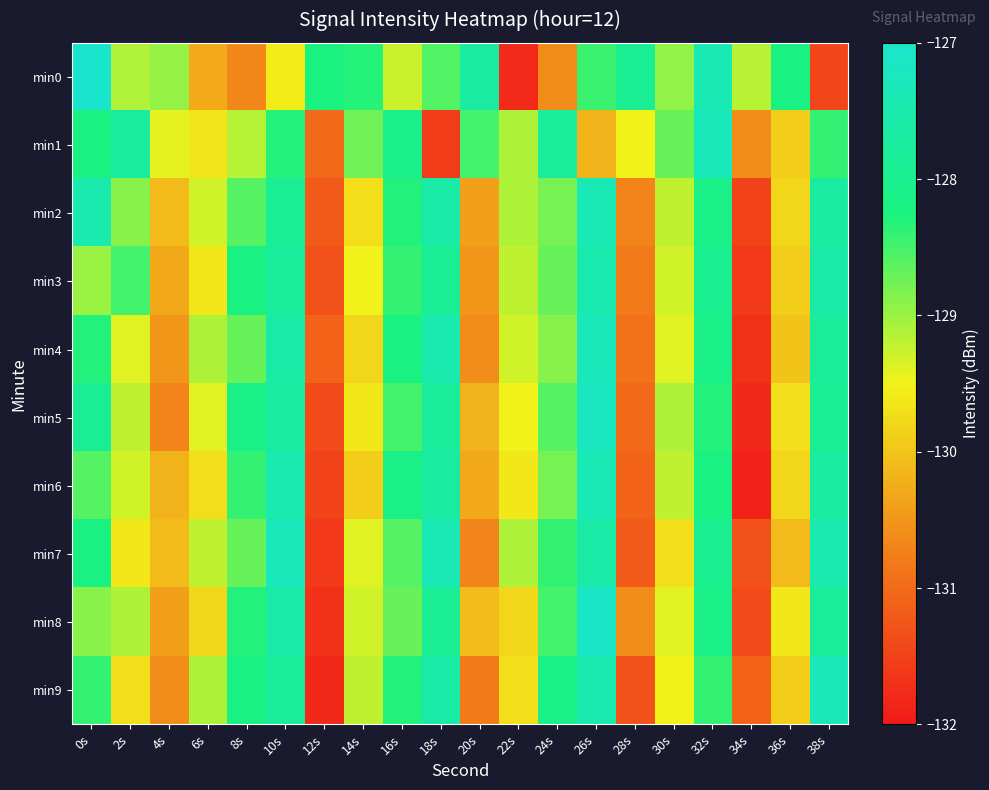

Reading left to right, list all the values displayed in this chart.

min0: 0s=-126.2	2s=-129.1	4s=-129.0	6s=-130.3	8s=-130.7	10s=-129.6	12s=-128.2	14s=-128.3	16s=-129.3	18s=-128.6	20s=-127.7	22s=-131.8	24s=-130.6	26s=-128.4	28s=-127.9	30s=-129.0	32s=-127.4	34s=-129.2	36s=-128.2	38s=-131.5
min1: 0s=-128.2	2s=-127.8	4s=-129.4	6s=-129.6	8s=-129.2	10s=-128.3	12s=-131.0	14s=-128.8	16s=-128.1	18s=-131.6	20s=-128.5	22s=-129.1	24s=-127.8	26s=-130.2	28s=-129.5	30s=-128.7	32s=-127.3	34s=-130.6	36s=-129.9	38s=-128.4
min2: 0s=-127.5	2s=-128.9	4s=-130.1	6s=-129.3	8s=-128.6	10s=-127.9	12s=-131.2	14s=-129.7	16s=-128.3	18s=-127.6	20s=-130.4	22s=-129.1	24s=-128.8	26s=-127.4	28s=-130.7	30s=-129.2	32s=-128.1	34s=-131.5	36s=-129.8	38s=-127.7
min3: 0s=-129.0	2s=-128.5	4s=-130.3	6s=-129.6	8s=-128.2	10s=-127.8	12s=-131.3	14s=-129.5	16s=-128.4	18s=-127.9	20s=-130.5	22s=-129.2	24s=-128.7	26s=-127.5	28s=-130.8	30s=-129.3	32s=-128.0	34s=-131.6	36s=-129.9	38s=-127.6
min4: 0s=-128.3	2s=-129.4	4s=-130.5	6s=-129.1	8s=-128.7	10s=-127.6	12s=-131.1	14s=-129.8	16s=-128.2	18s=-127.5	20s=-130.6	22s=-129.3	24s=-128.9	26s=-127.3	28s=-130.9	30s=-129.4	32s=-128.1	34s=-131.7	36s=-130.0	38s=-127.8
min5: 0s=-127.9	2s=-129.2	4s=-130.7	6s=-129.4	8s=-128.1	10s=-127.7	12s=-131.4	14s=-129.6	16s=-128.5	18s=-127.8	20s=-130.2	22s=-129.5	24s=-128.6	26s=-127.2	28s=-131.0	30s=-129.1	32s=-128.3	34s=-131.8	36s=-129.7	38s=-127.9
min6: 0s=-128.6	2s=-129.3	4s=-130.2	6s=-129.7	8s=-128.4	10s=-127.5	12s=-131.5	14s=-129.9	16s=-128.1	18s=-127.7	20s=-130.3	22s=-129.6	24s=-128.8	26s=-127.4	28s=-131.1	30s=-129.2	32s=-128.2	34s=-131.9	36s=-129.8	38s=-127.7
min7: 0s=-128.2	2s=-129.6	4s=-130.1	6s=-129.2	8s=-128.7	10s=-127.3	12s=-131.6	14s=-129.4	16s=-128.6	18s=-127.4	20s=-130.7	22s=-129.1	24s=-128.4	26s=-127.6	28s=-131.2	30s=-129.7	32s=-128.0	34s=-131.3	36s=-130.1	38s=-127.5
min8: 0s=-128.9	2s=-129.1	4s=-130.4	6s=-129.8	8s=-128.3	10s=-127.6	12s=-131.7	14s=-129.3	16s=-128.7	18s=-127.9	20s=-130.1	22s=-129.8	24s=-128.5	26s=-127.1	28s=-130.6	30s=-129.4	32s=-128.1	34s=-131.4	36s=-129.6	38s=-127.8
min9: 0s=-128.4	2s=-129.7	4s=-130.6	6s=-129.1	8s=-128.2	10s=-127.8	12s=-131.8	14s=-129.2	16s=-128.3	18s=-127.6	20s=-130.8	22s=-129.7	24s=-128.1	26s=-127.5	28s=-131.3	30s=-129.5	32s=-128.4	34s=-131.1	36s=-129.9	38s=-127.3